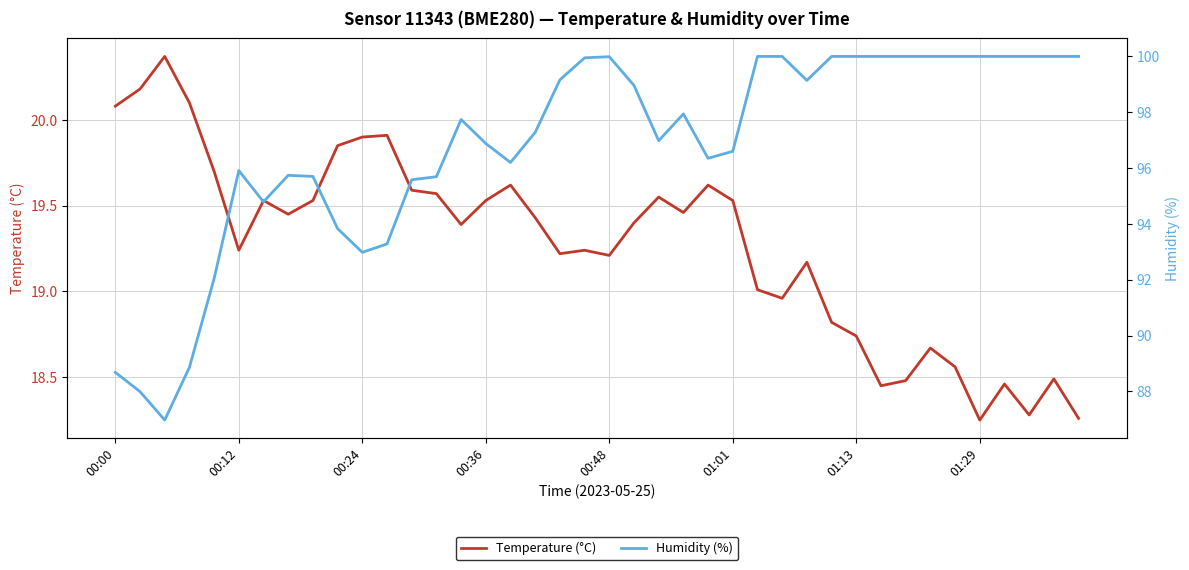

What is the average value of the Temperature (°C) series?

19.3